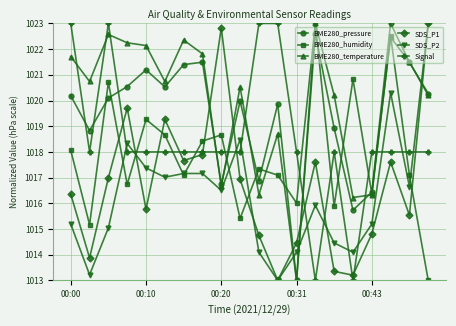

What is the lowest value of the BME280_temperature series?

1013.0